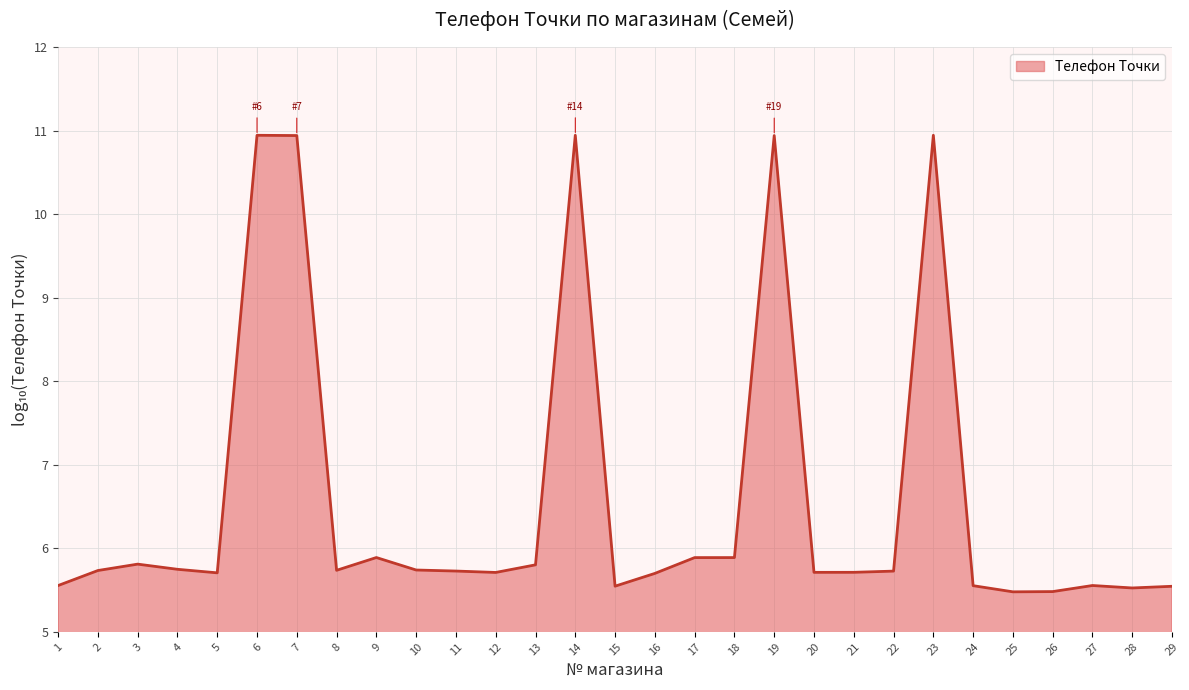

How many lines are shown in the chart?

1